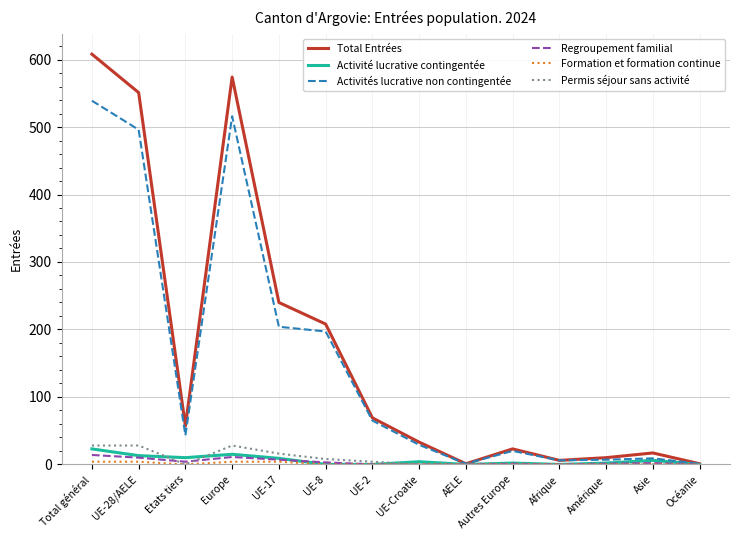

Does the chart display data point markers on the line(s)?

No